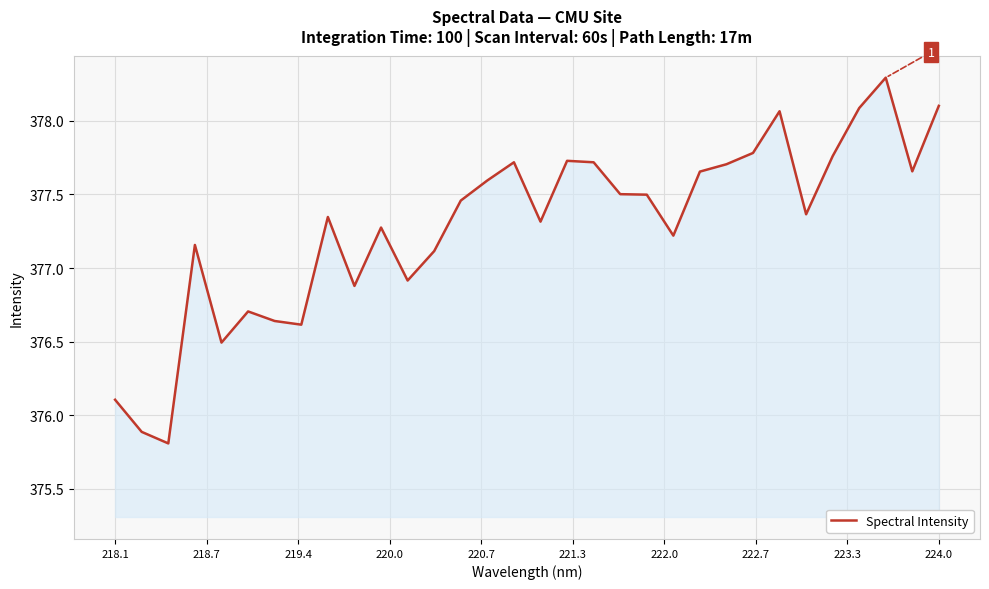

What is the smallest value displayed?

375.8